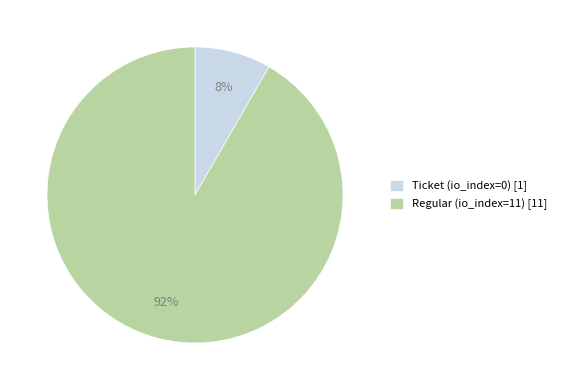

True or false: Regular (io_index=11) [11] accounts for 92% of the total.

True